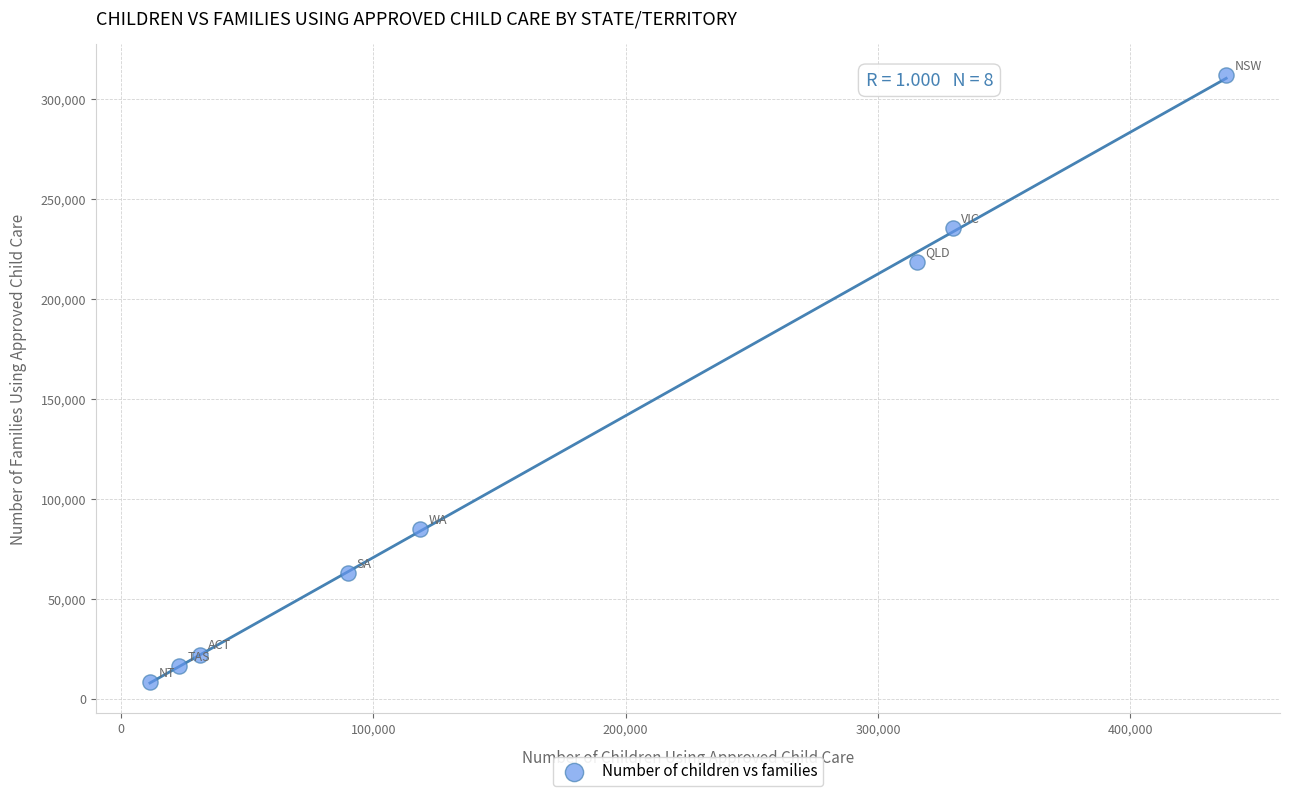

What Y value in the scatter plot is closest to 160125?

218740